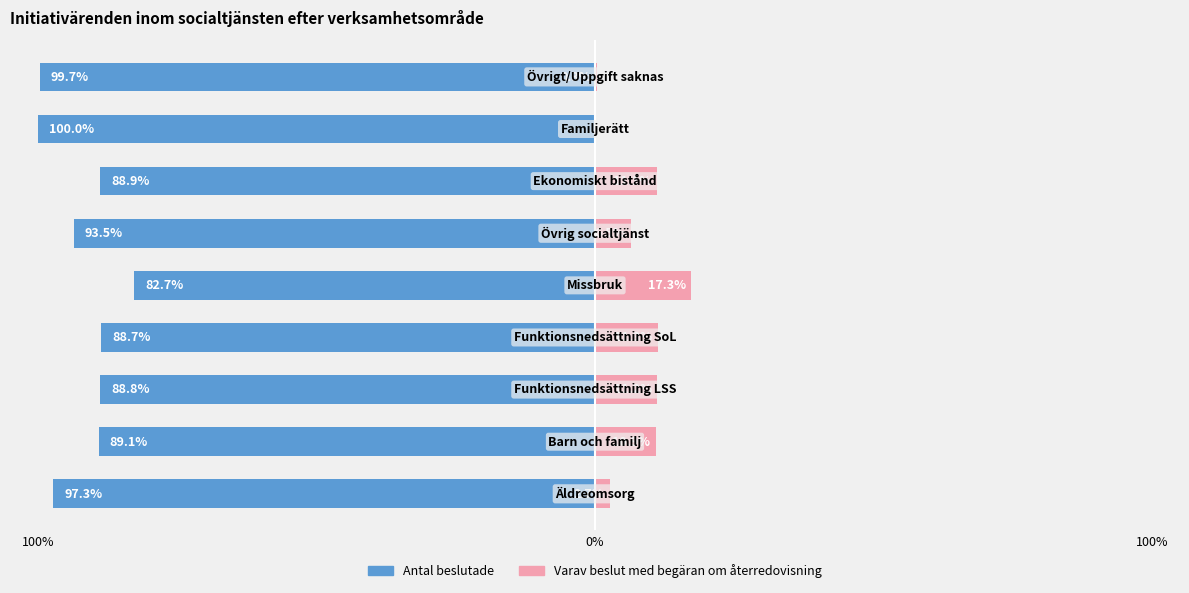

Does the chart contain any negative values?

Yes